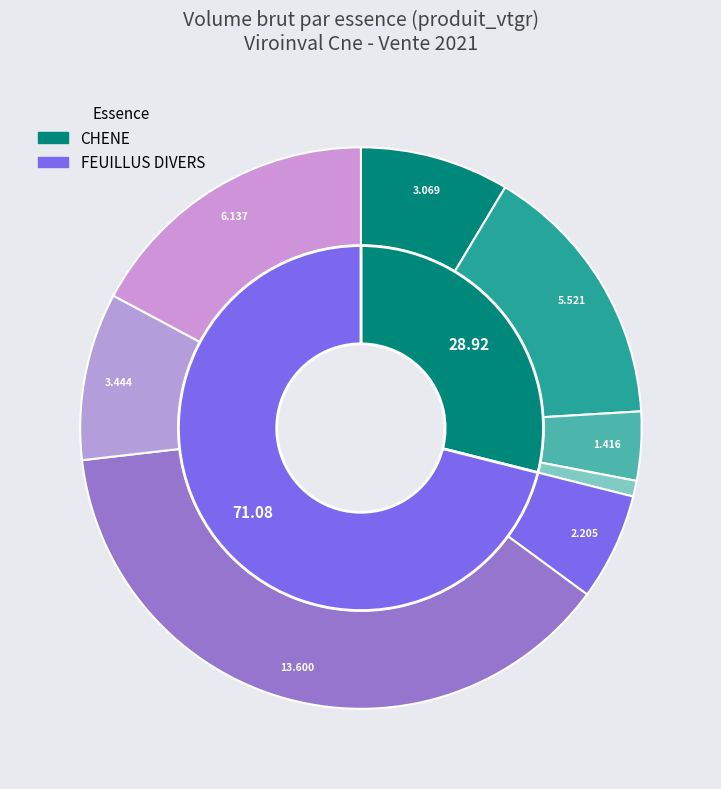

The FEUILLUS DIVERS slice represents 59% of the pie. True or false?

False